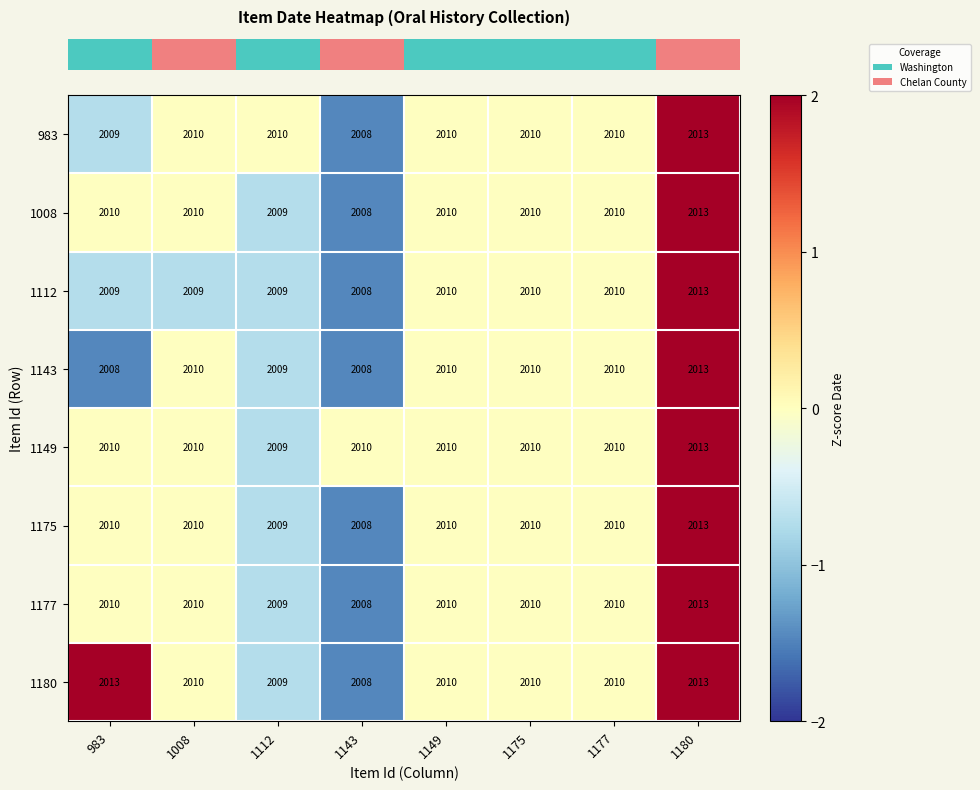

At which label does 1008 reach its minimum?

1143